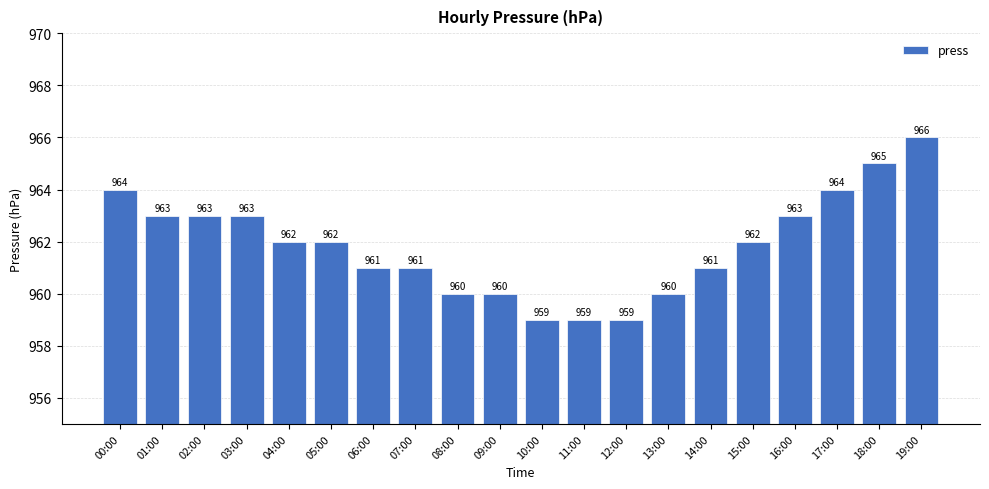

How many values are between 960 and 963?

13